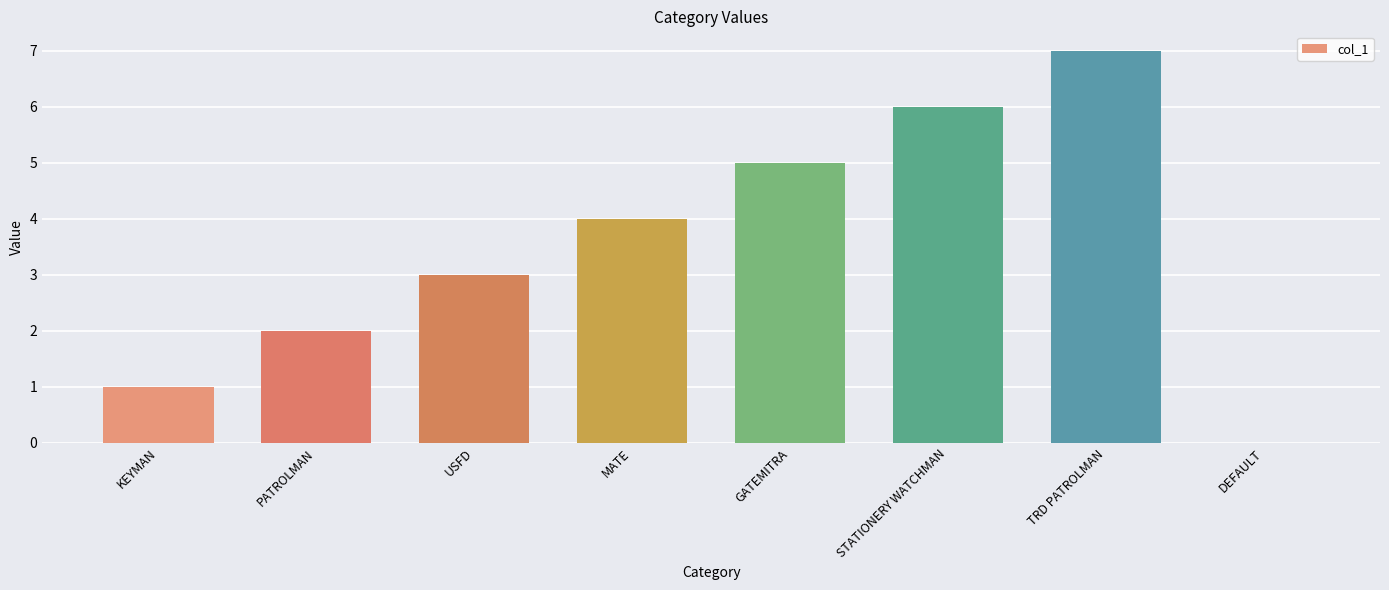

How many values are above zero?

7